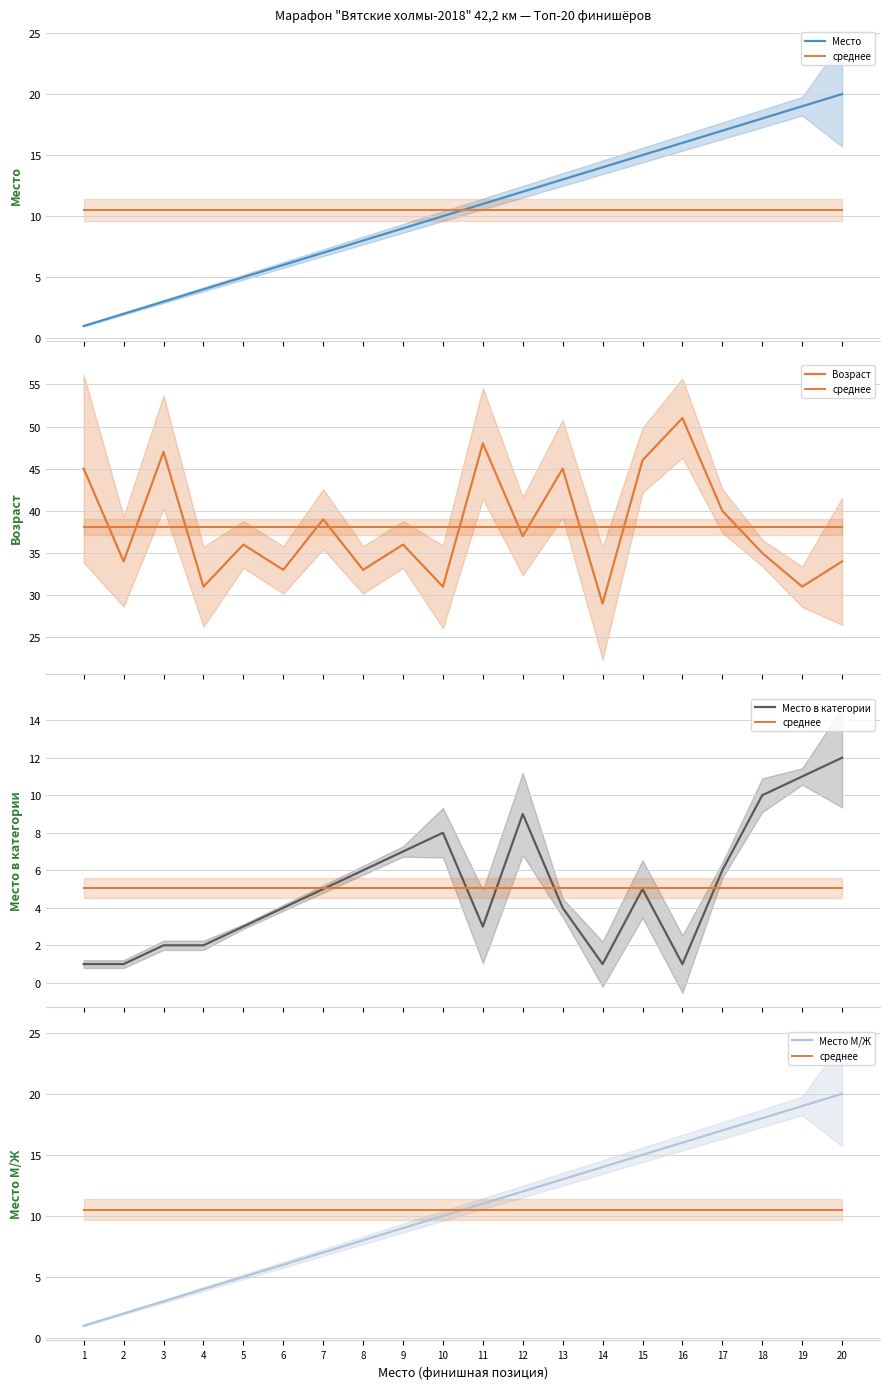

What is the value of the Место point at the 11th from the left?

11.0